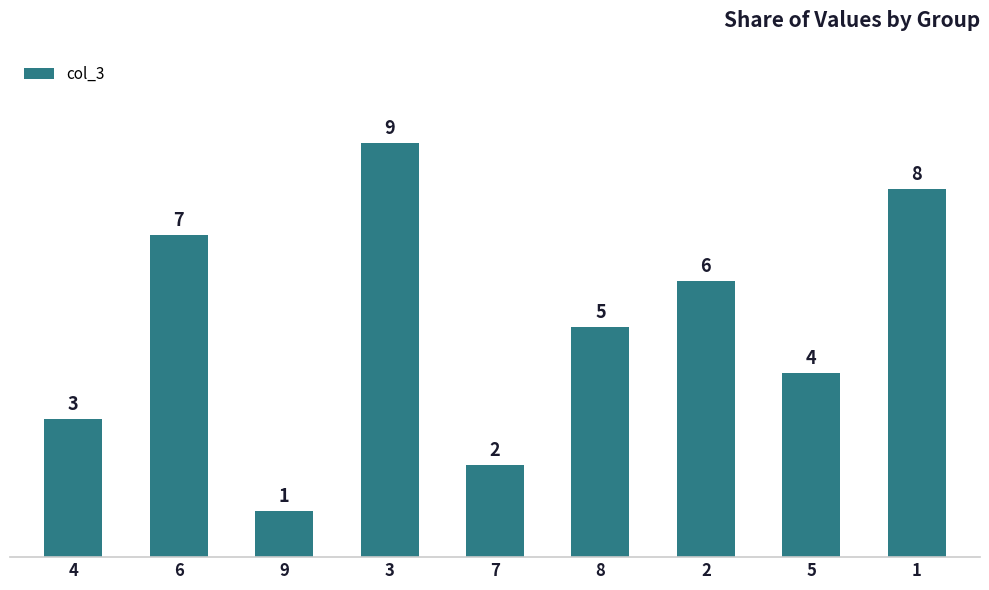

Where does the data first go above 5?

6